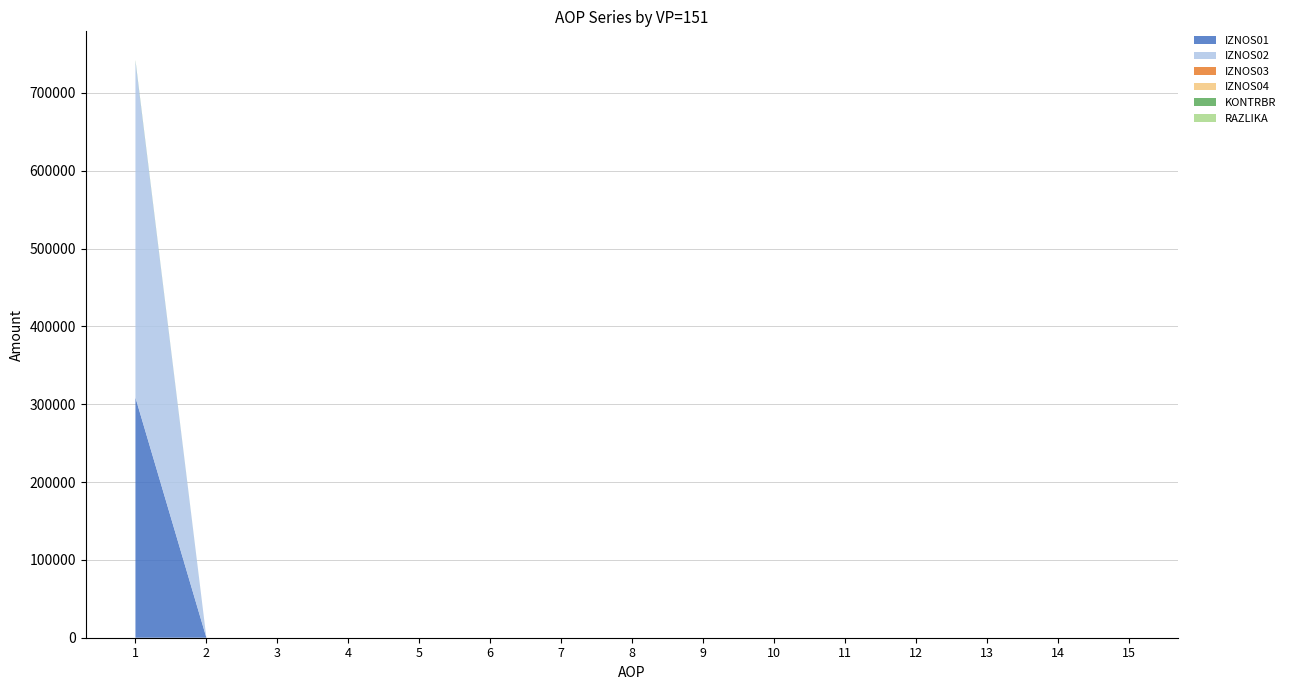

Reading left to right, list all the values displayed in this chart.

IZNOS01: 308620.5	0.0	0.0	0.0	0.0	0.0	0.0	0.0	0.0	0.0	0.0	0.0	0.0	0.0	0.0
IZNOS02: 432326.5	0.0	0.0	0.0	0.0	0.0	0.0	0.0	0.0	0.0	0.0	0.0	0.0	0.0	0.0
IZNOS03: 0.0	0.0	0.0	0.0	0.0	0.0	0.0	0.0	0.0	0.0	0.0	0.0	0.0	0.0	0.0
IZNOS04: 0.0	0.0	0.0	0.0	0.0	0.0	0.0	0.0	0.0	0.0	0.0	0.0	0.0	0.0	0.0
KONTRBR: 1173.3	0.0	0.0	0.0	0.0	0.0	0.0	0.0	0.0	0.0	0.0	0.0	0.0	0.0	0.0
RAZLIKA: 0.9	0.0	0.0	0.0	0.0	0.0	0.0	0.0	0.0	0.0	0.0	0.0	0.0	0.0	0.0